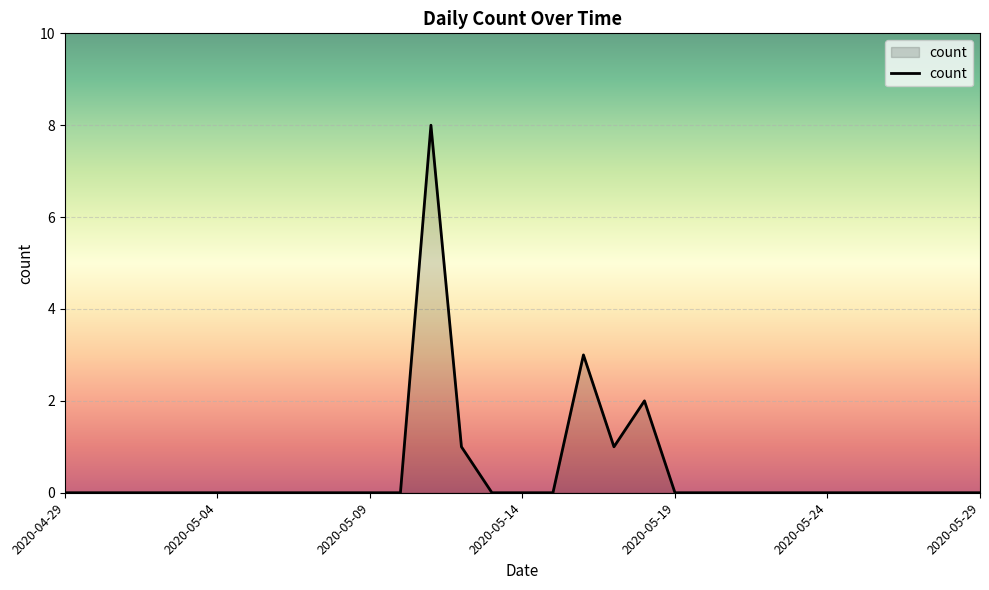

Is it true that the value at 2020-05-09 is 0?

True